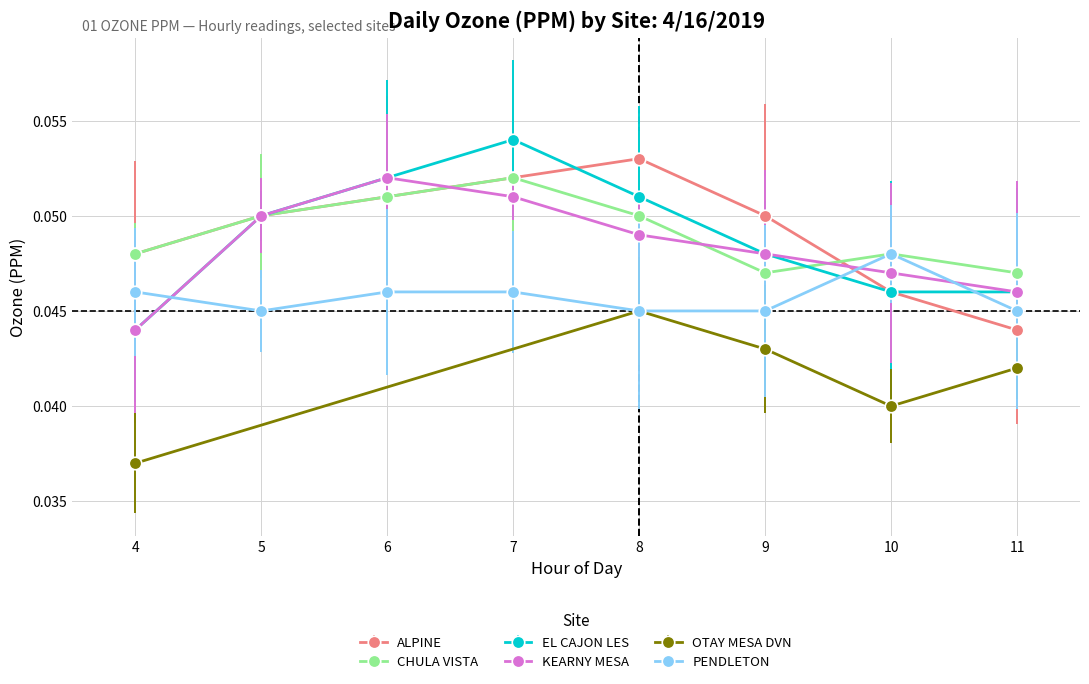

Is it true that EL CAJON LES equals 0.0 at 6?

False